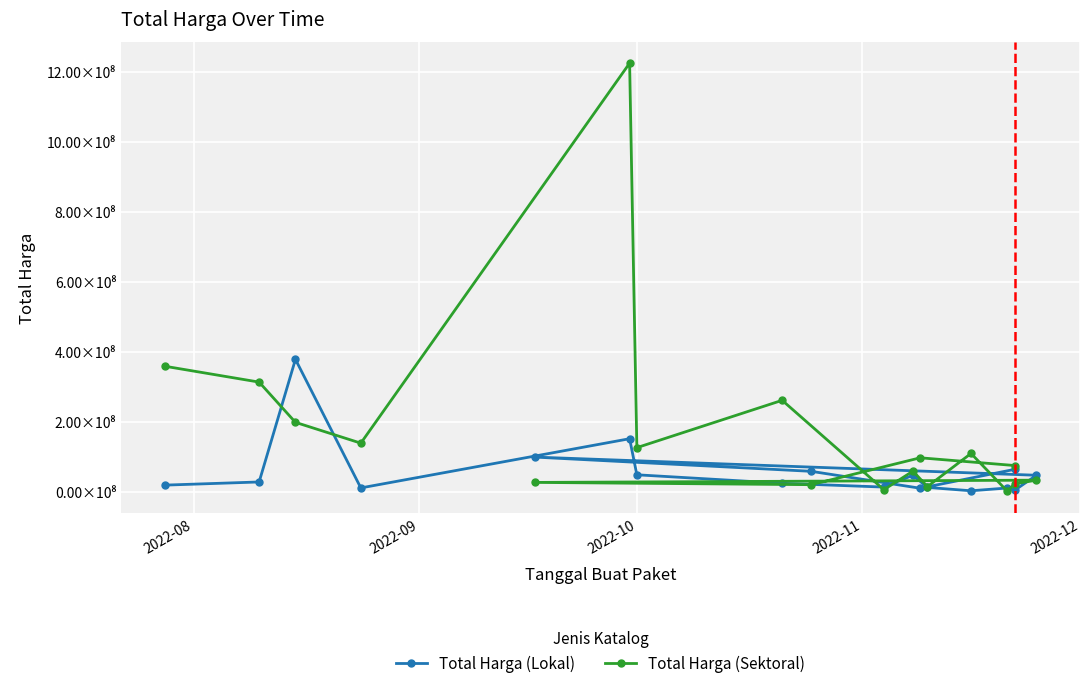

How many lines are shown in the chart?

2